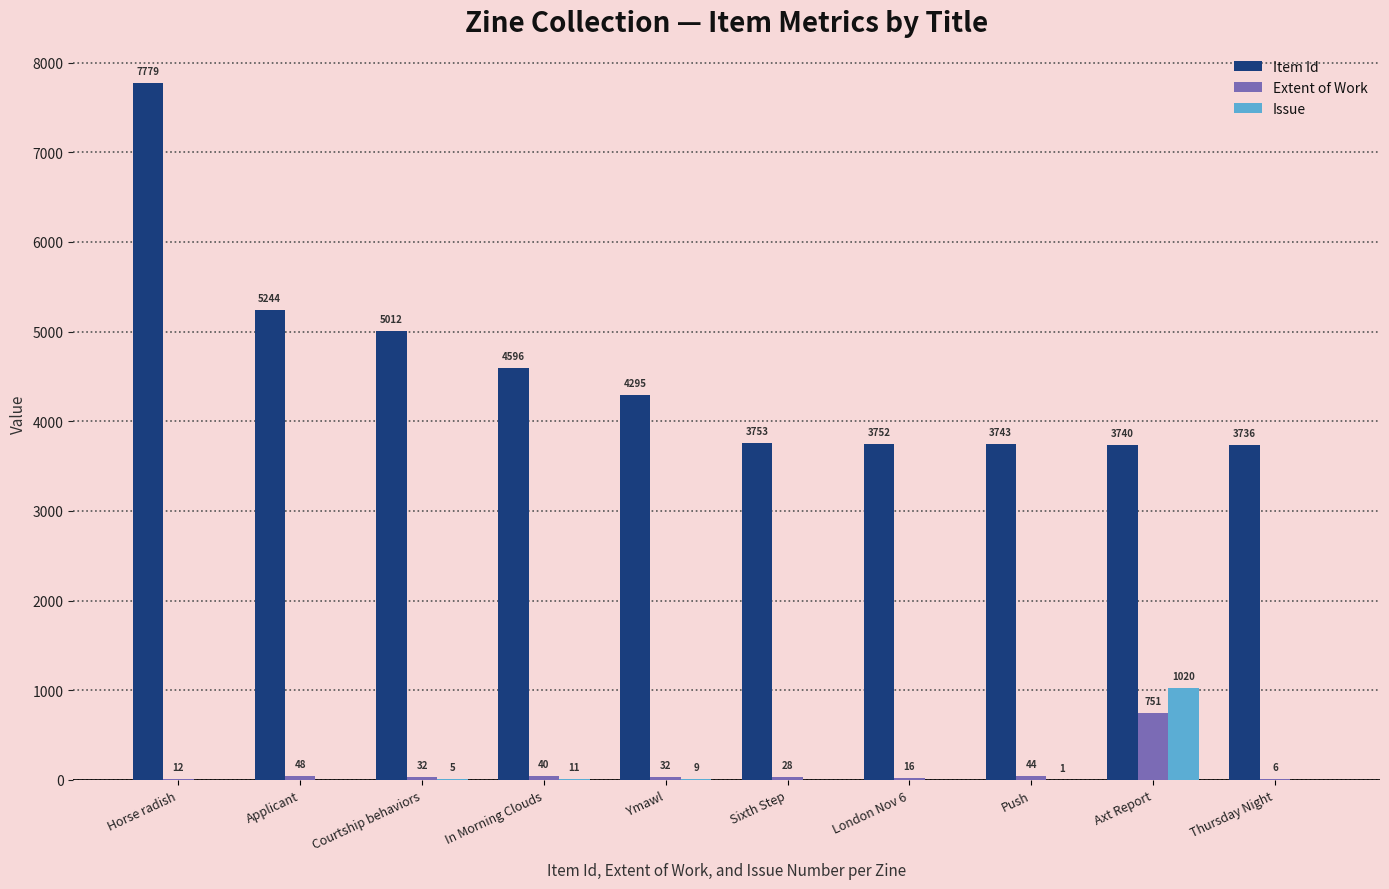

The Extent of Work series shows 48 at Applicant. True or false?

True